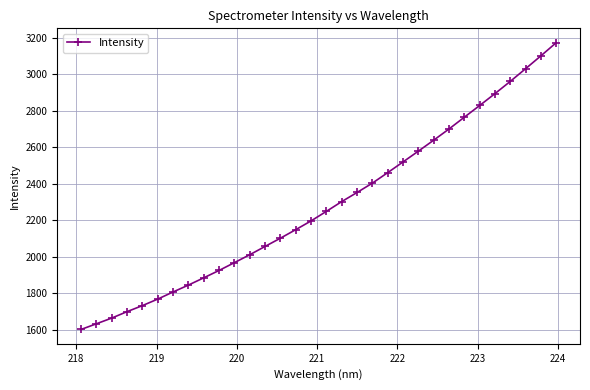

What is the average value?

2280.7